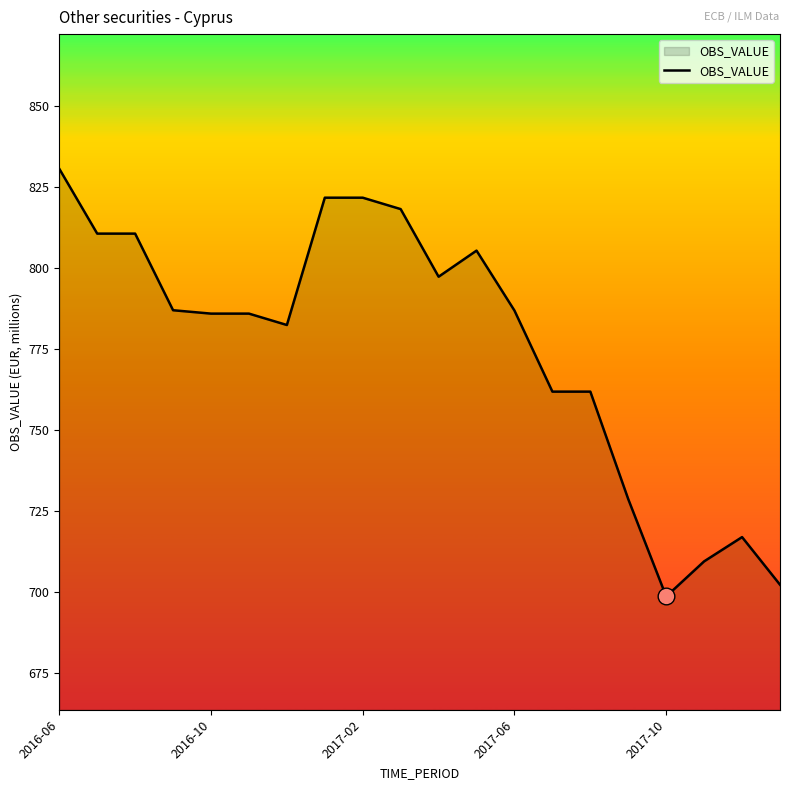

What is the difference between the maximum and minimum values?

131.9